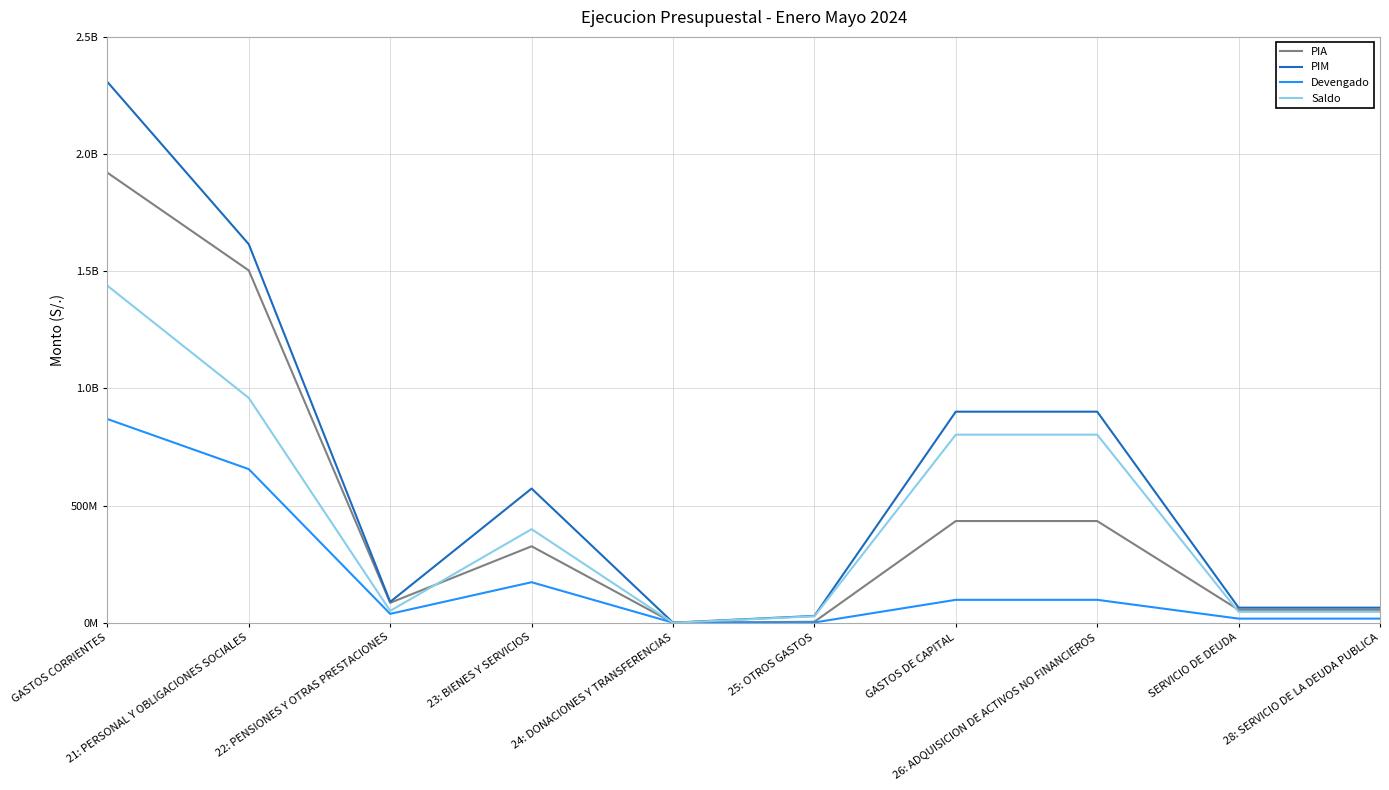

Is this an area chart (filled region under the line)?

No